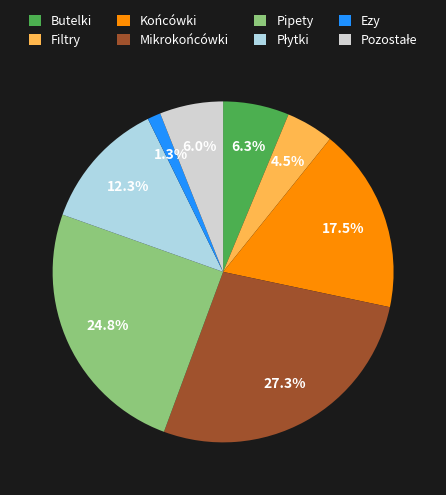

How many slices are in this pie chart?

8